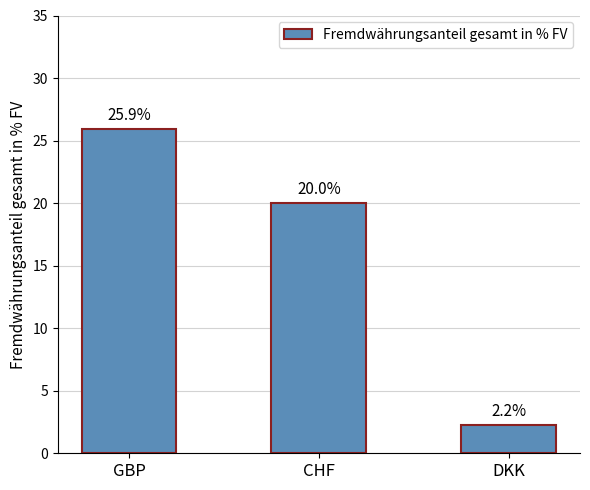

Where does the data first go above 20?

GBP